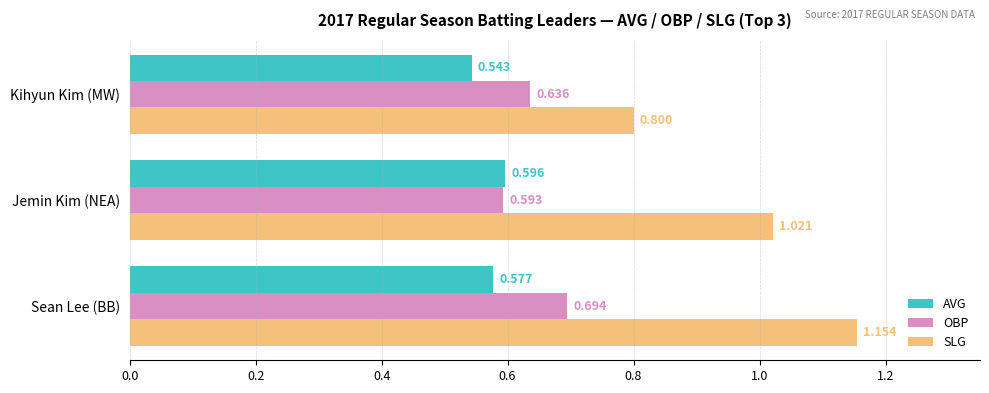

Count the OBP values in the range 0 to 1.

3